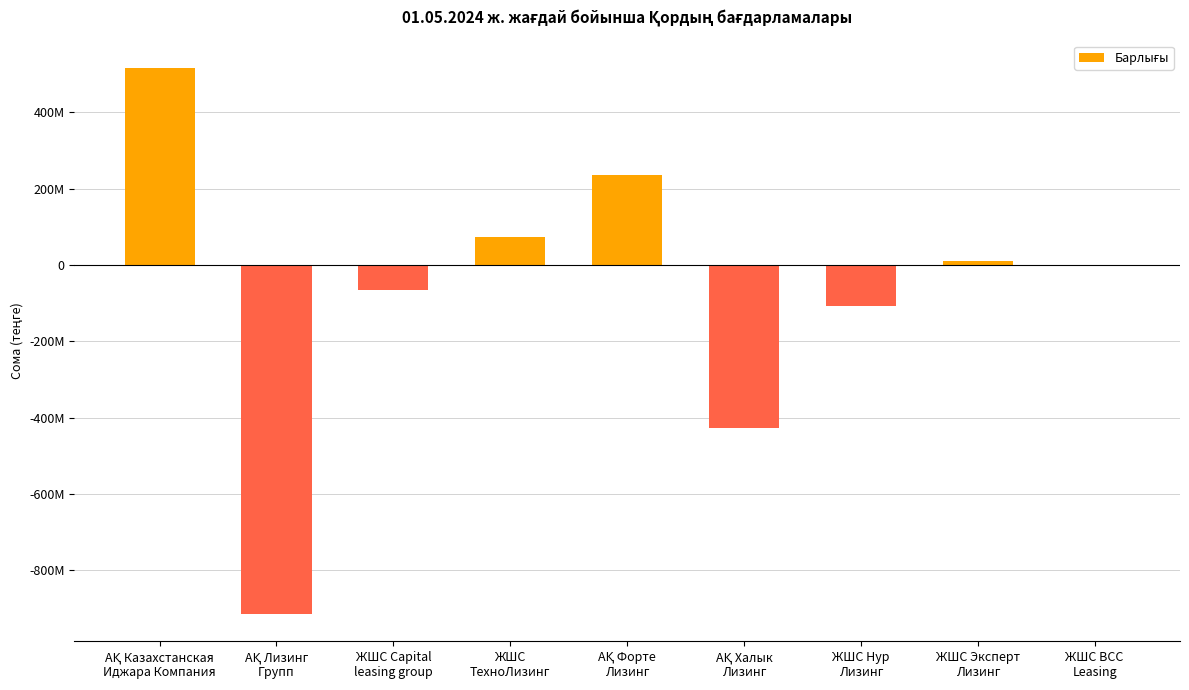

Count the number of values greater than 0.

4